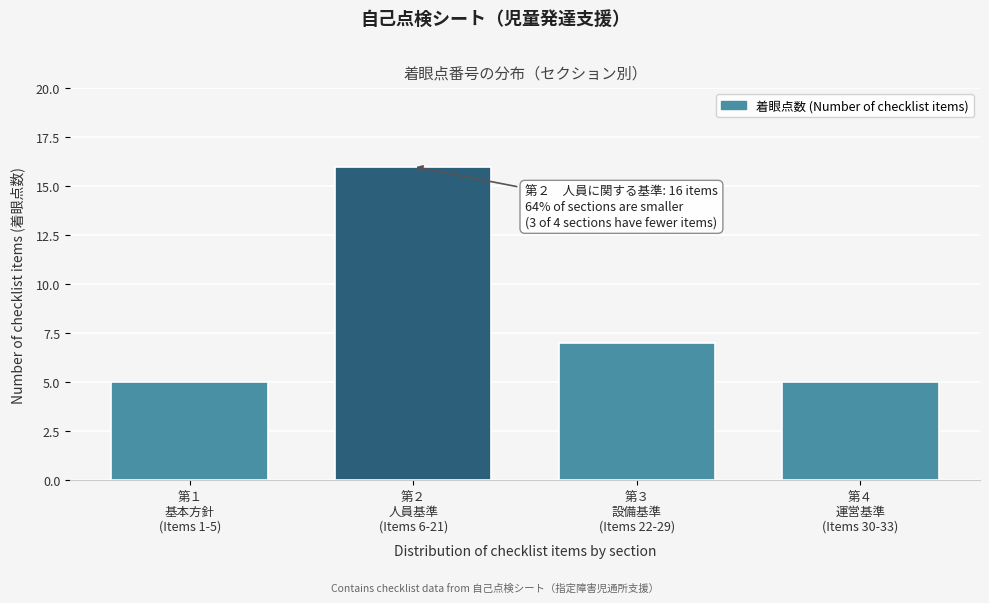

Reading left to right, list all the values displayed in this chart.

5	16	7	5